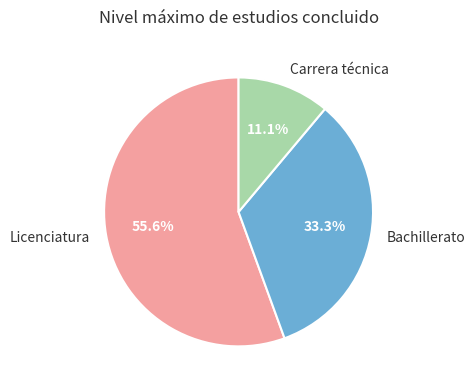

How many slices are in this pie chart?

3